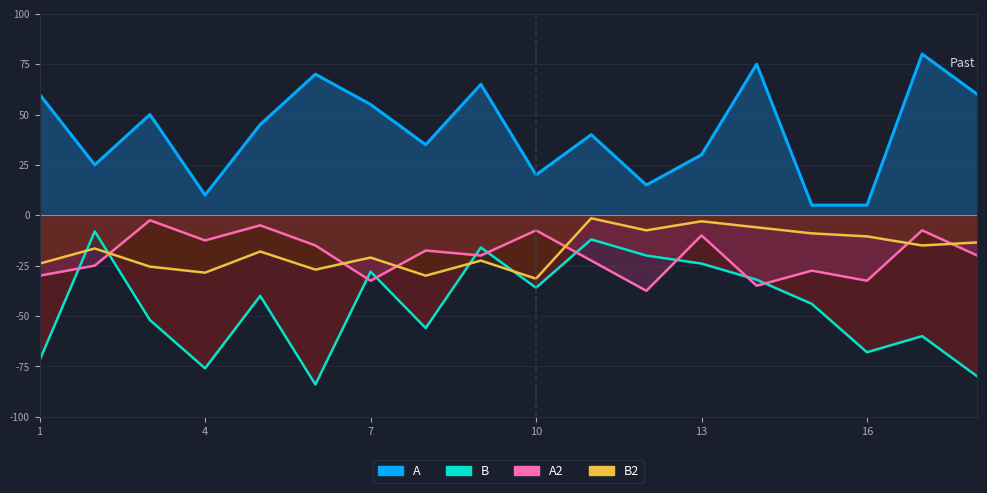

Reading left to right, list all the values displayed in this chart.

A: 60.0	25.0	50.0	10.0	45.0	70.0	55.0	35.0	65.0	20.0	40.0	15.0	30.0	75.0	5.0	5.0	80.0	60.0
B: -72.0	-8.0	-52.0	-76.0	-40.0	-84.0	-28.0	-56.0	-16.0	-36.0	-12.0	-20.0	-24.0	-32.0	-44.0	-68.0	-60.0	-80.0
A2: -30.0	-25.0	-2.5	-12.5	-5.0	-15.0	-32.5	-17.5	-20.0	-7.5	-22.5	-37.5	-10.0	-35.0	-27.5	-32.5	-7.5	-20.0
B2: -24.0	-16.5	-25.5	-28.5	-18.0	-27.0	-21.0	-30.0	-22.5	-31.5	-1.5	-7.5	-3.0	-6.0	-9.0	-10.5	-15.0	-13.5